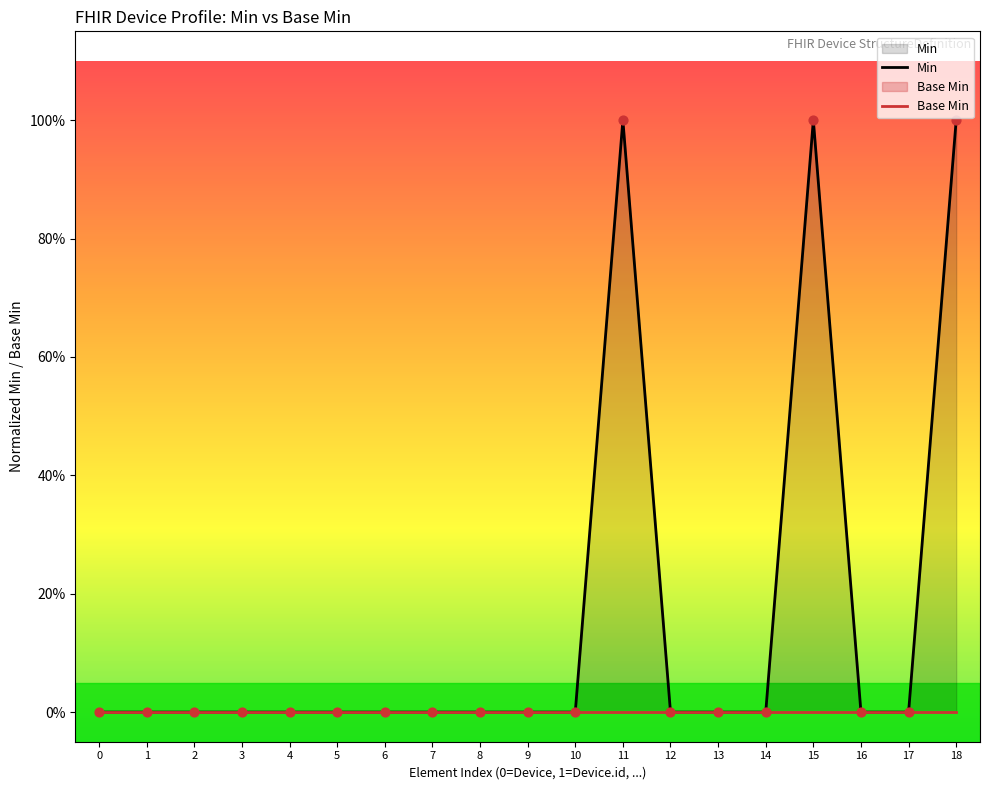

Which series has the largest total across all categories?

Min